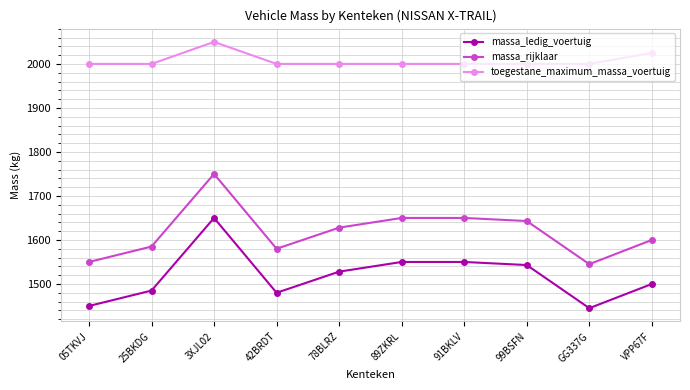

What are all the series names shown in the legend?

massa_ledig_voertuig, massa_rijklaar, toegestane_maximum_massa_voertuig